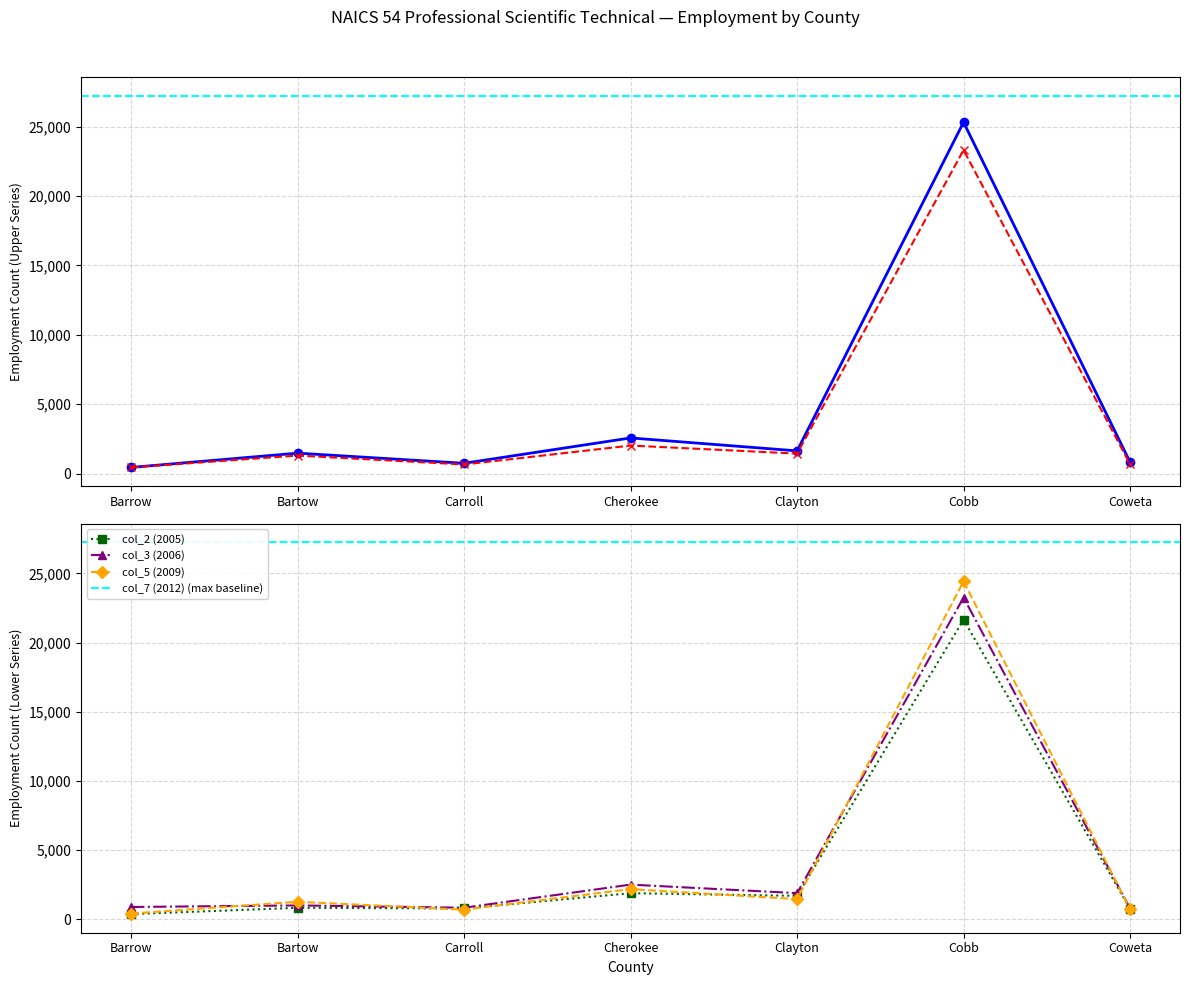

In col_4 (2008), how many points are lower than both neighbors (excluding endpoints)?

2